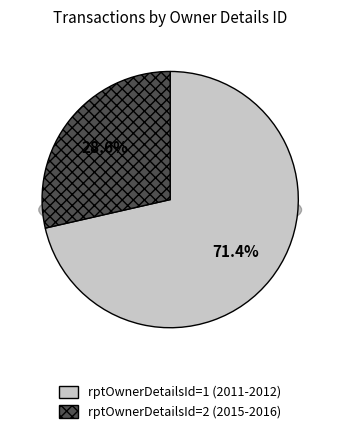

Is there any slice that represents more than half of the pie?

Yes